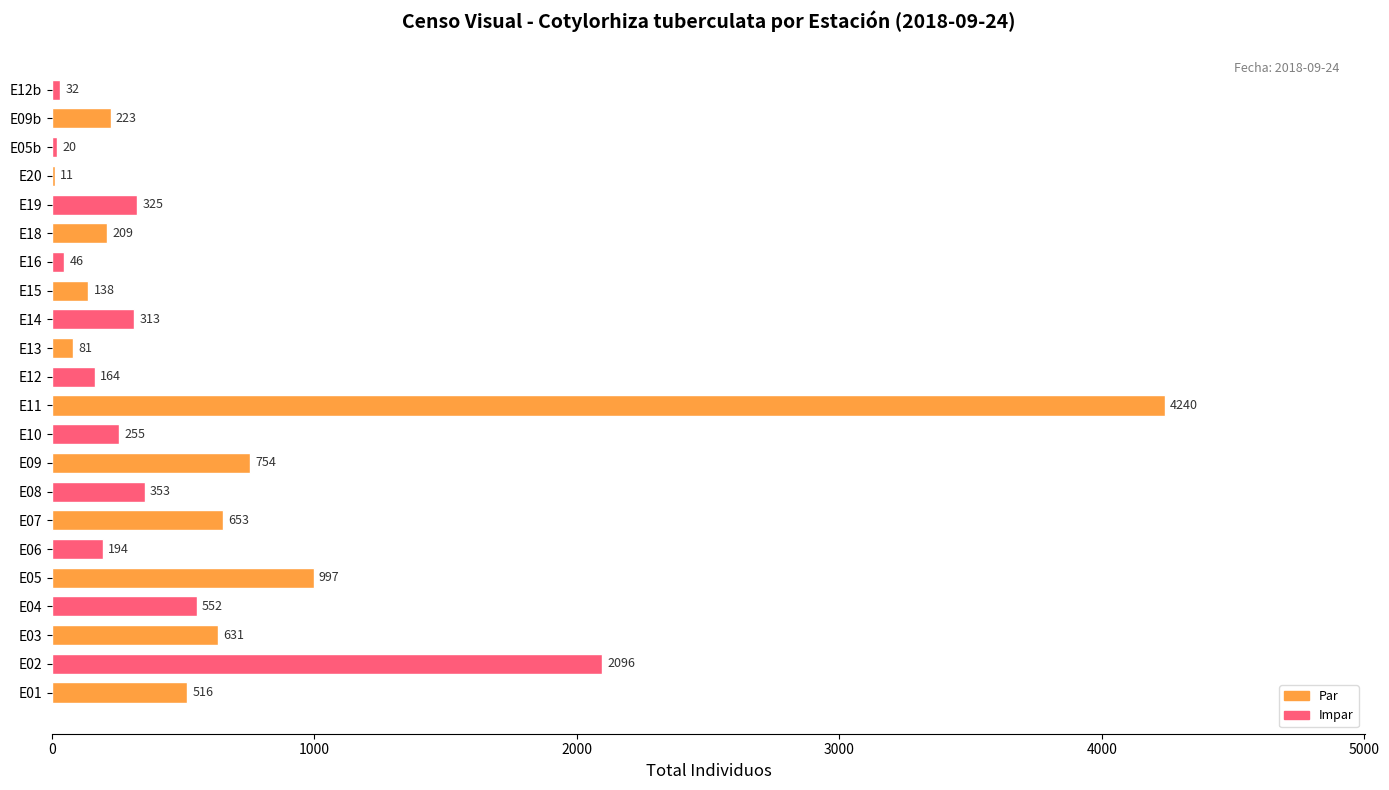

Reading bottom to top, transcribe all the data shown in this chart.

E01=516	E02=2096	E03=631	E04=552	E05=997	E06=194	E07=653	E08=353	E09=754	E10=255	E11=4240	E12=164	E13=81	E14=313	E15=138	E16=46	E18=209	E19=325	E20=11	E05b=20	E09b=223	E12b=32